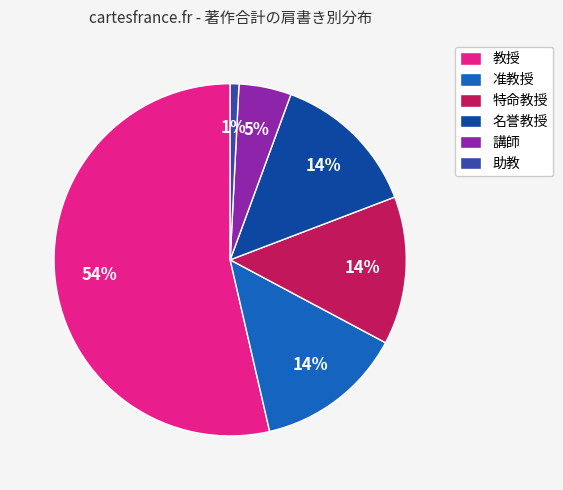

Count the number of slices in the pie.

6